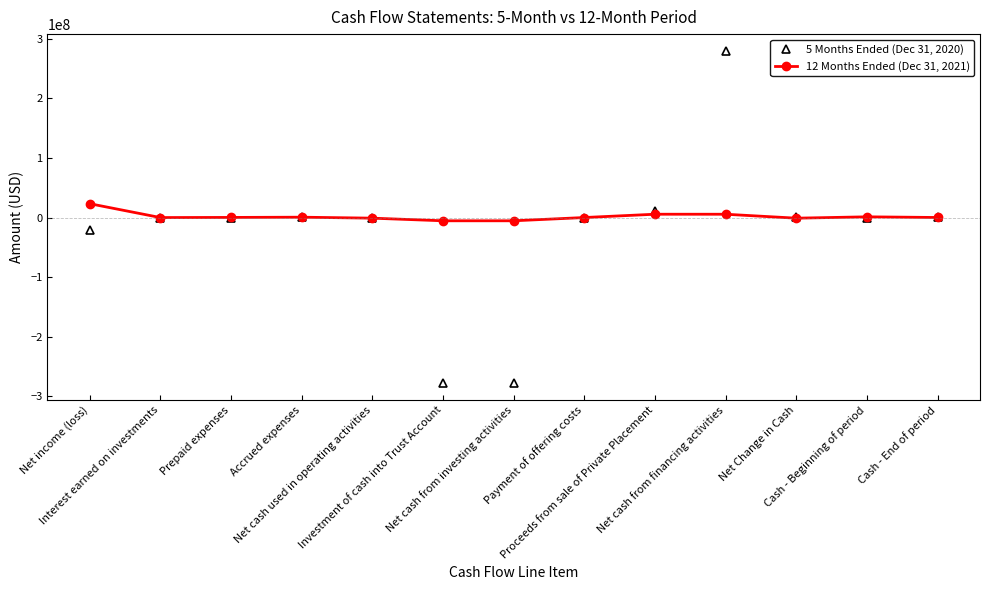

Rank the series by their maximum value, from lowest to highest.

12 Months Ended (Dec 31, 2021), 5 Months Ended (Dec 31, 2020)